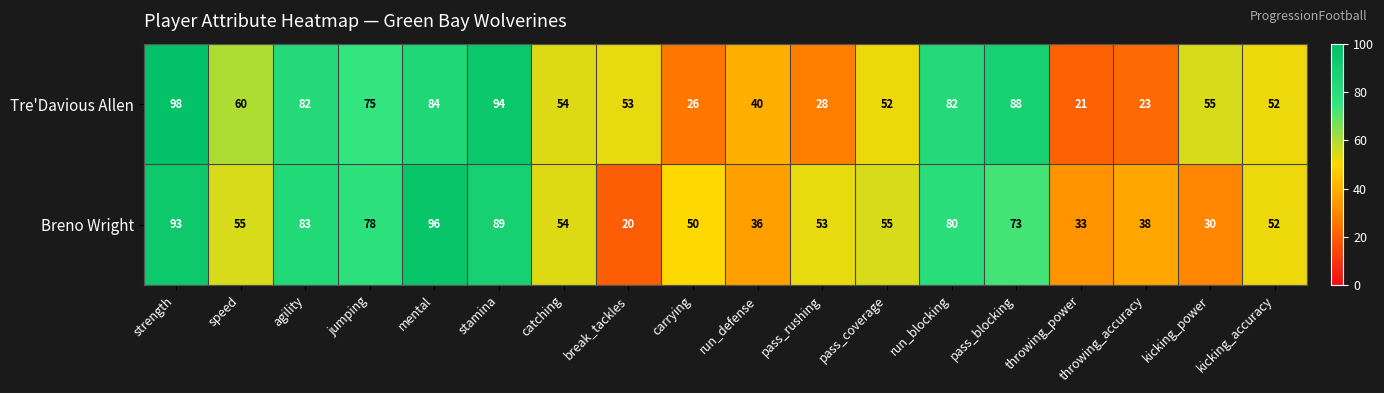

True or false: Tre'Davious Allen has a value of 75 at jumping.

True